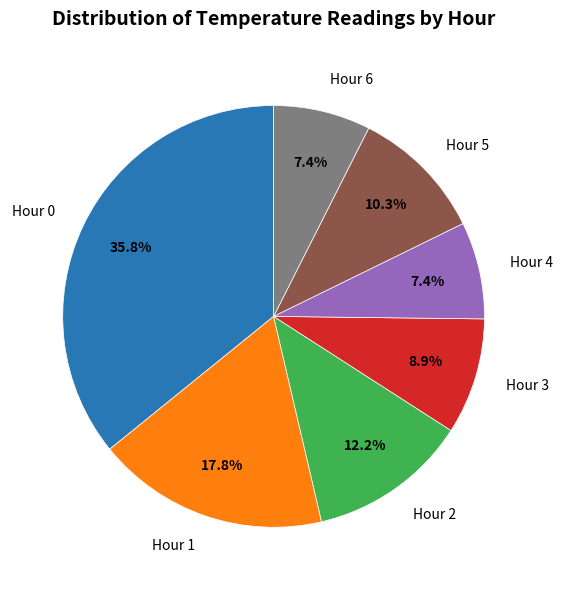

To the nearest percent, what is the average slice percentage?

14%